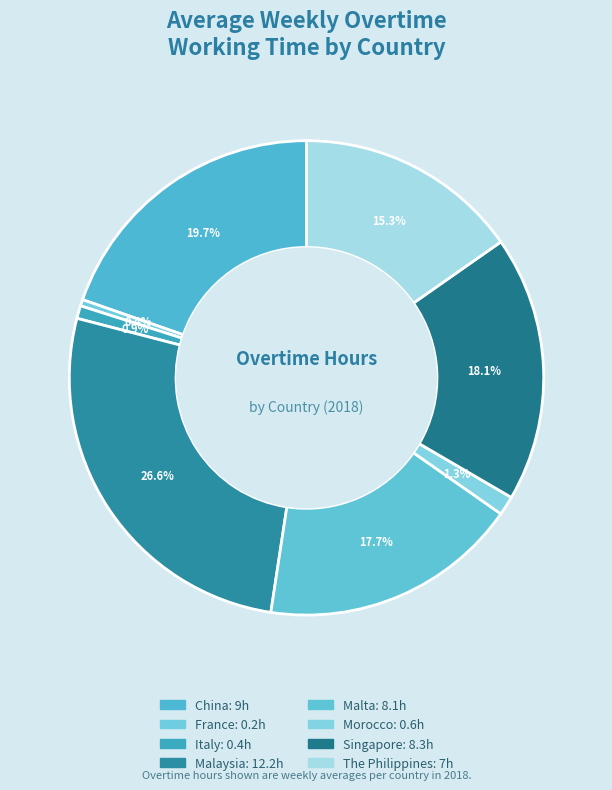

To the nearest percent, what is the difference between the The Philippines and Singapore slice percentages?

3%